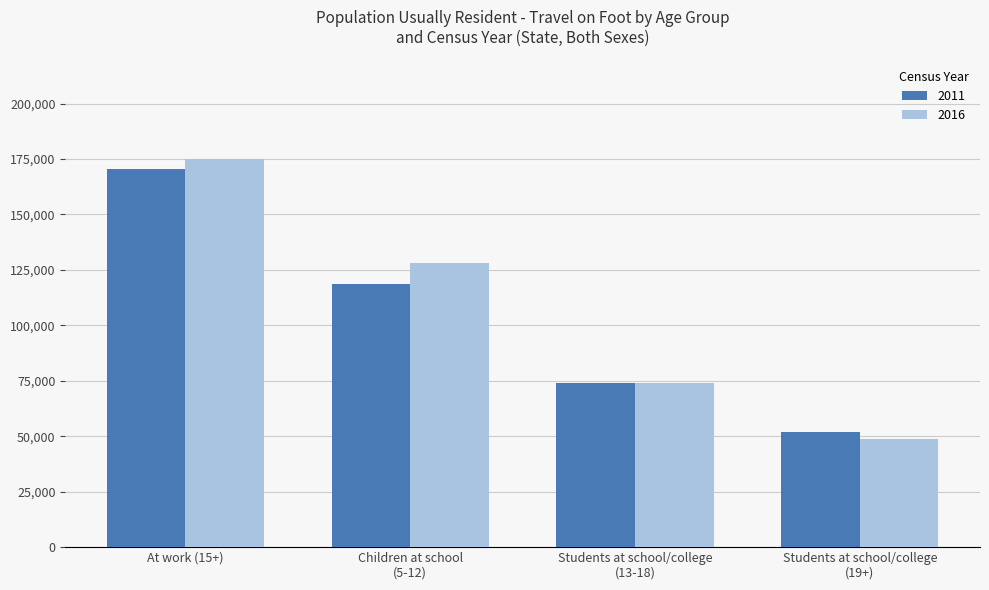

The 2011 series shows 73946 at Students at school/college
(13-18). True or false?

True